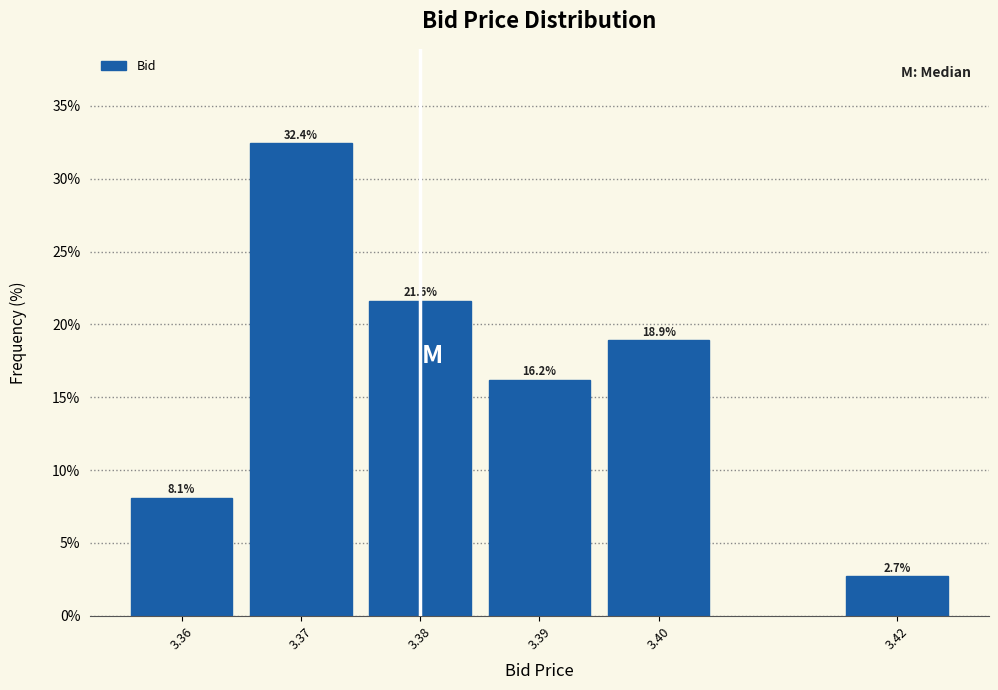

Reading right to left, list all the values displayed in this chart.

2.7	18.9	16.2	21.6	32.4	8.1